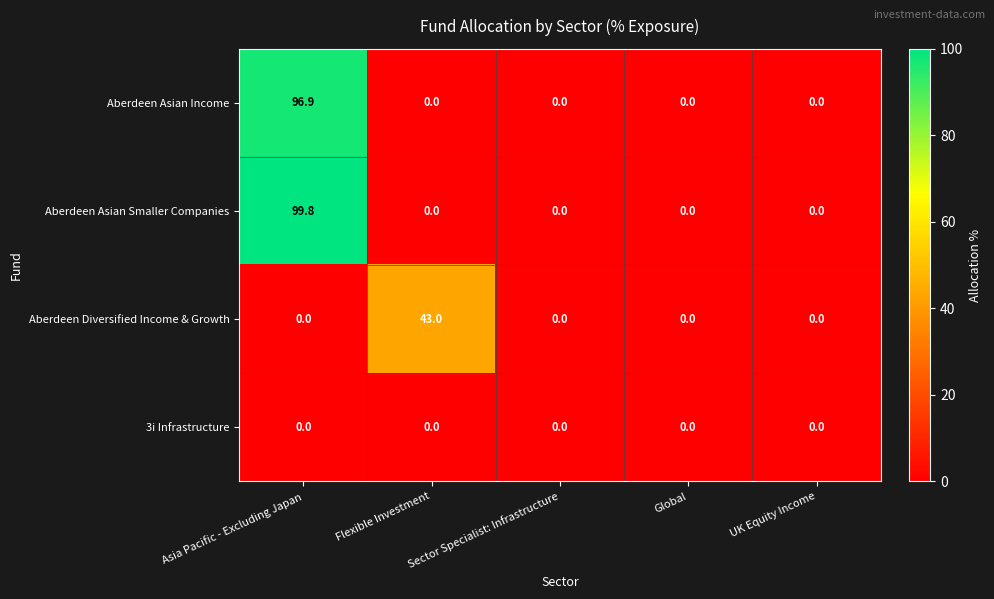

Rank the series by their maximum value, from lowest to highest.

3i Infrastructure, Aberdeen Diversified Income & Growth, Aberdeen Asian Income, Aberdeen Asian Smaller Companies